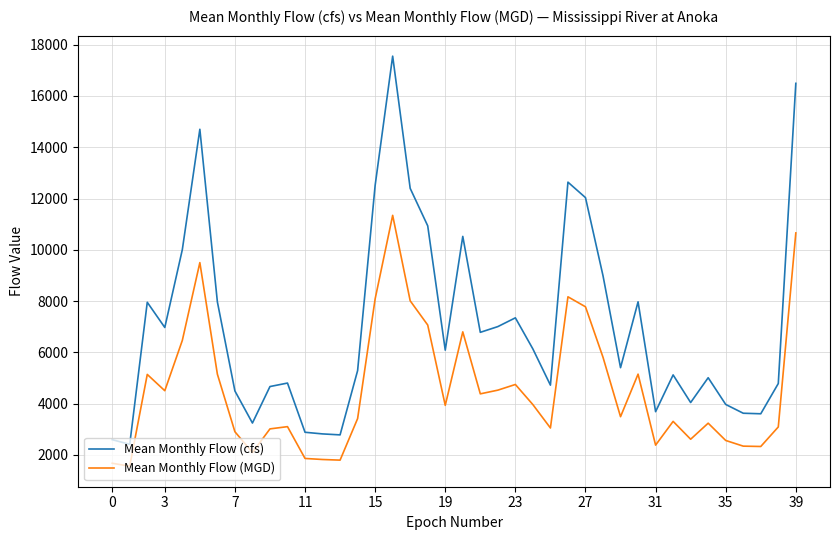

List the series in order of their peak value, highest first.

Mean Monthly Flow (cfs), Mean Monthly Flow (MGD)